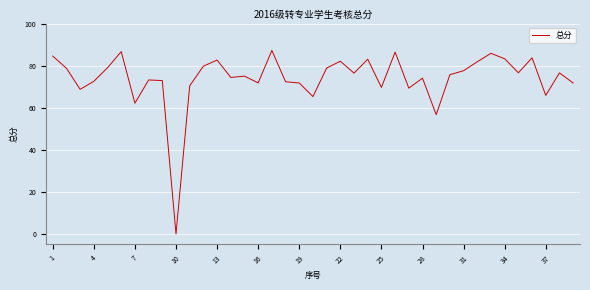

Does the chart display data point markers on the line(s)?

No